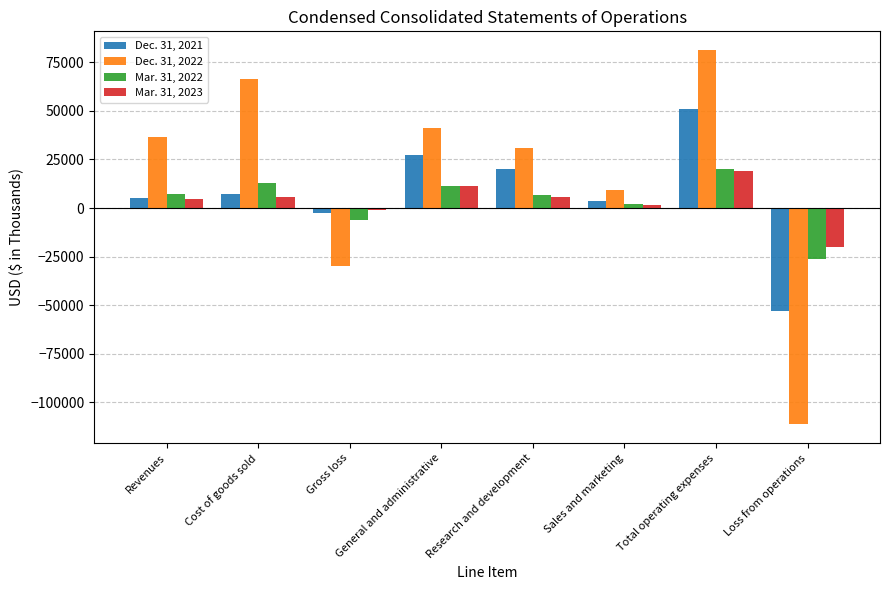

How many values in the Mar. 31, 2023 series are below 5574?

4